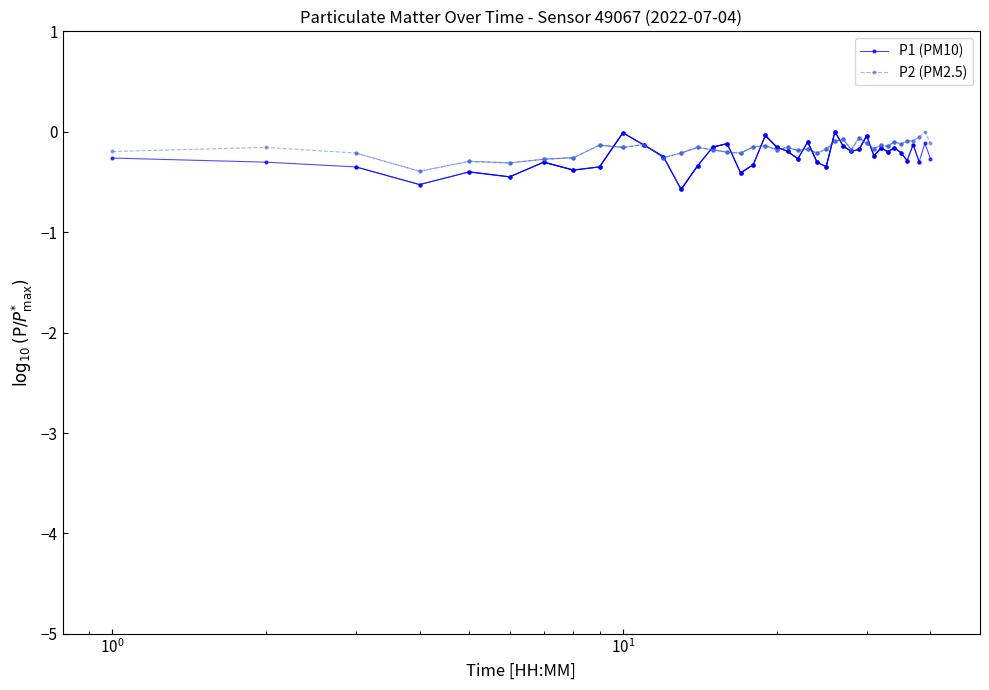

Which series has the largest total across all categories?

P2 (PM2.5)